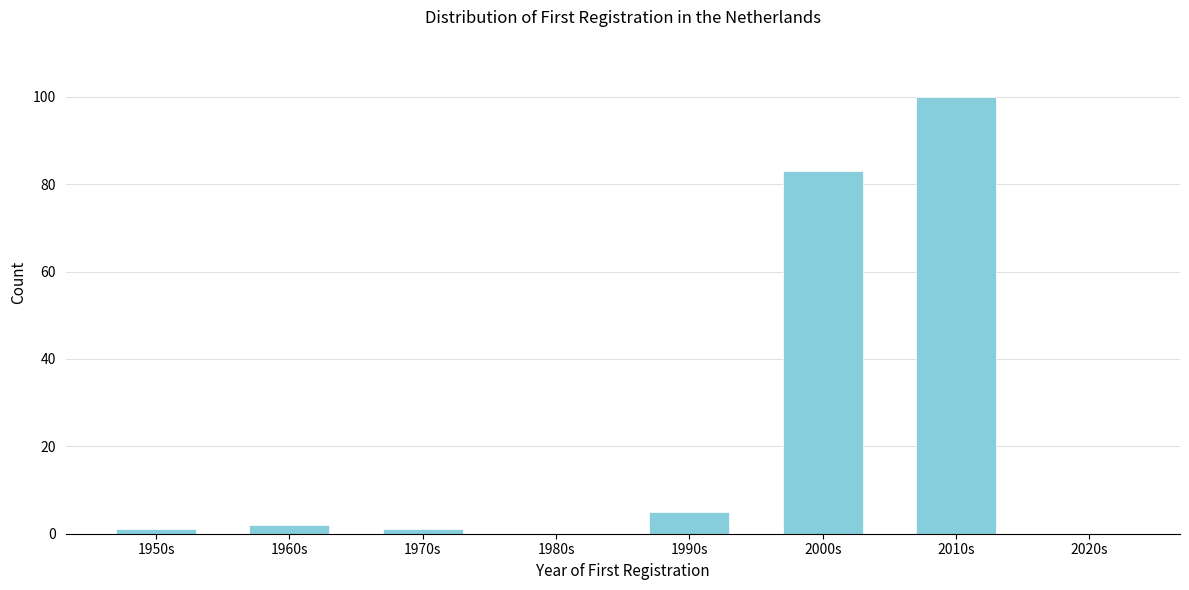

Reading right to left, extract all data points from this chart.

2020s=0	2010s=100	2000s=83	1990s=5	1980s=0	1970s=1	1960s=2	1950s=1